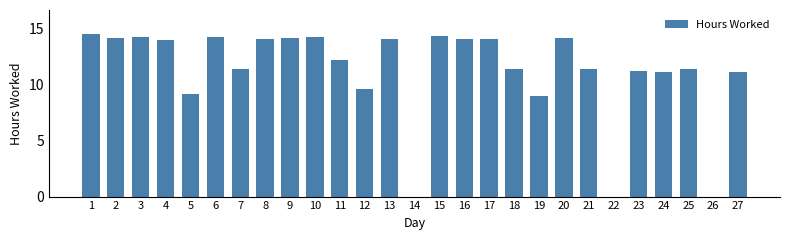

What is the change in value from 3 to 27?

-3.1